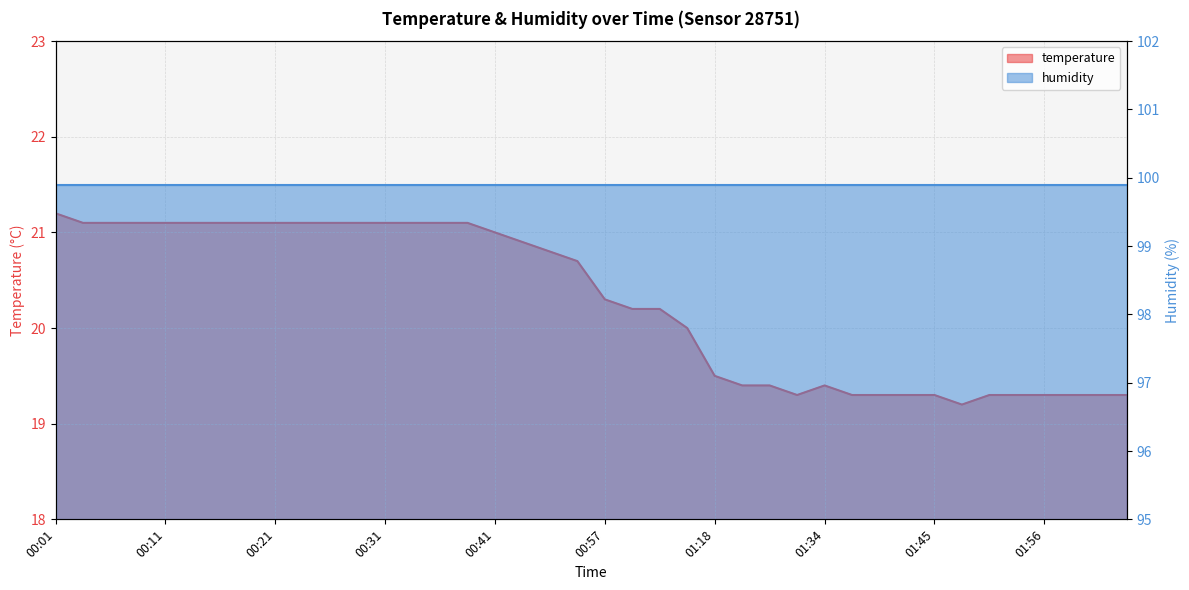

How many points are lower than both their immediate neighbors (excluding endpoints)?

2